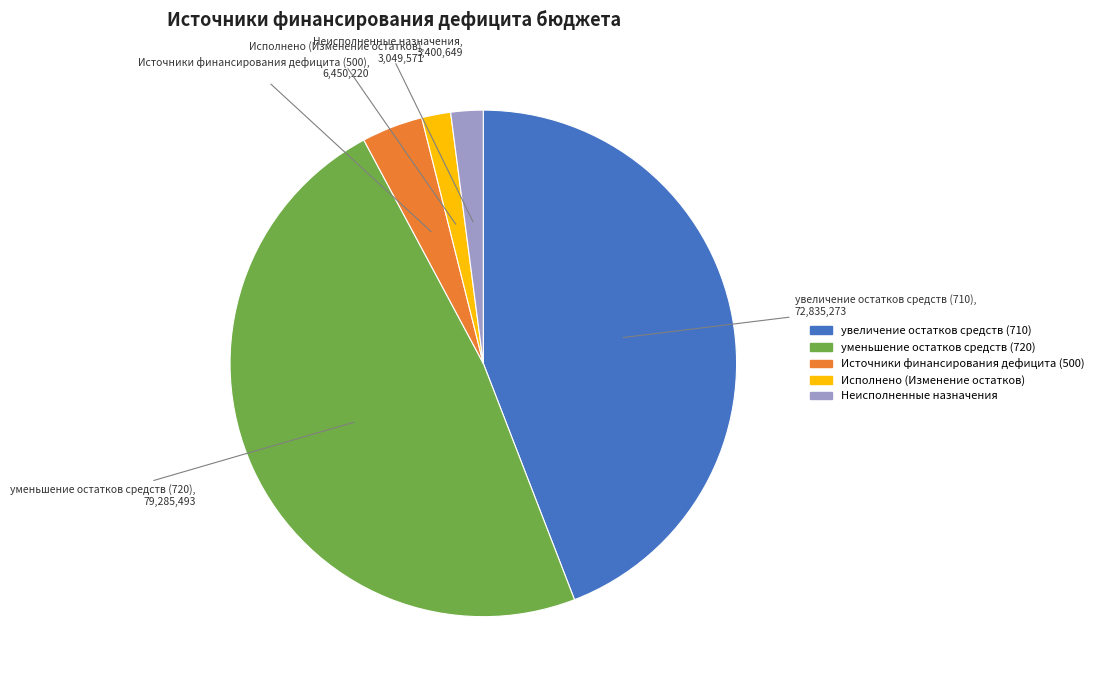

Combined, do увеличение остатков средств (710) and Исполнено (Изменение остатков) account for over 50%?

No